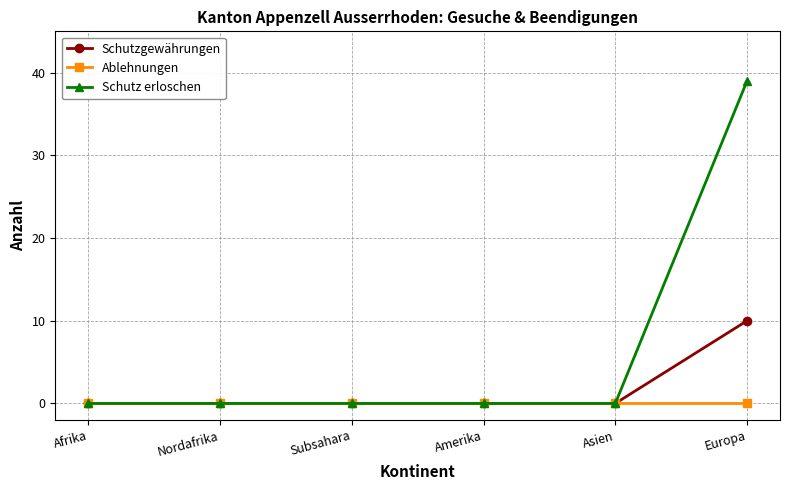

Reading right to left, extract all data points from this chart.

Schutzgewährungen: Europa=10	Asien=0	Amerika=0	Subsahara=0	Nordafrika=0	Afrika=0
Ablehnungen: Europa=0	Asien=0	Amerika=0	Subsahara=0	Nordafrika=0	Afrika=0
Schutz erloschen: Europa=39	Asien=0	Amerika=0	Subsahara=0	Nordafrika=0	Afrika=0